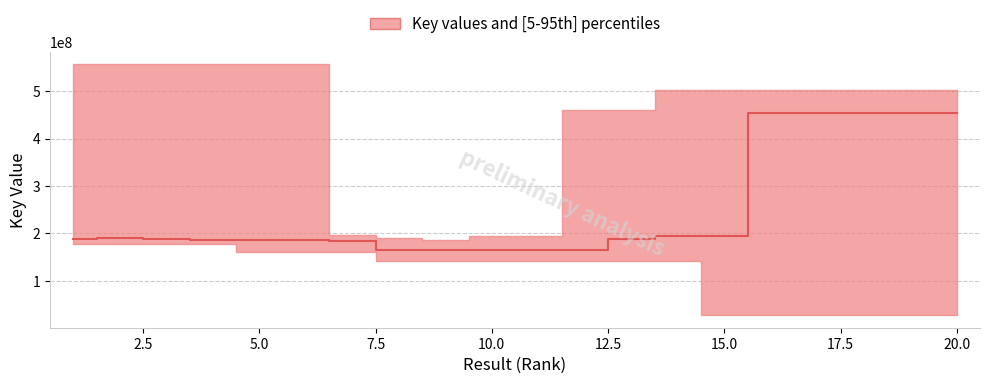

True or false: the data shows 41981358 at 10.

False